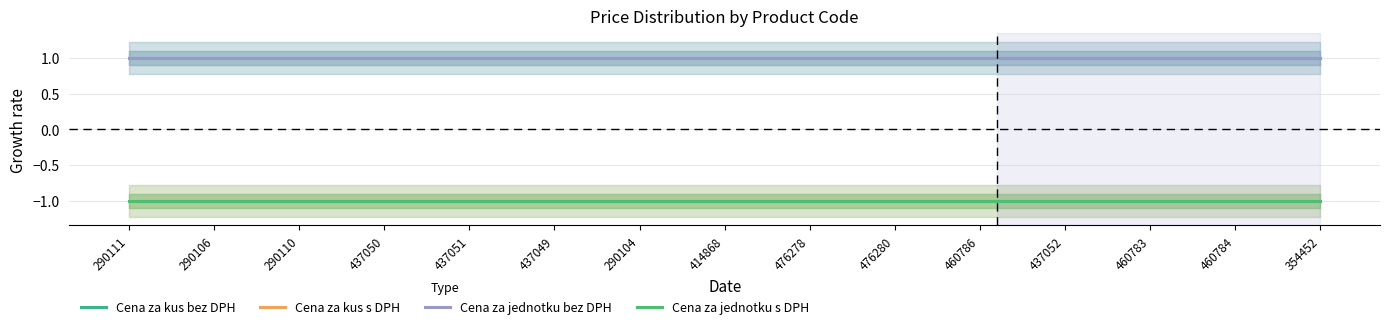

Which series has the largest range (max minus min)?

Cena za kus bez DPH